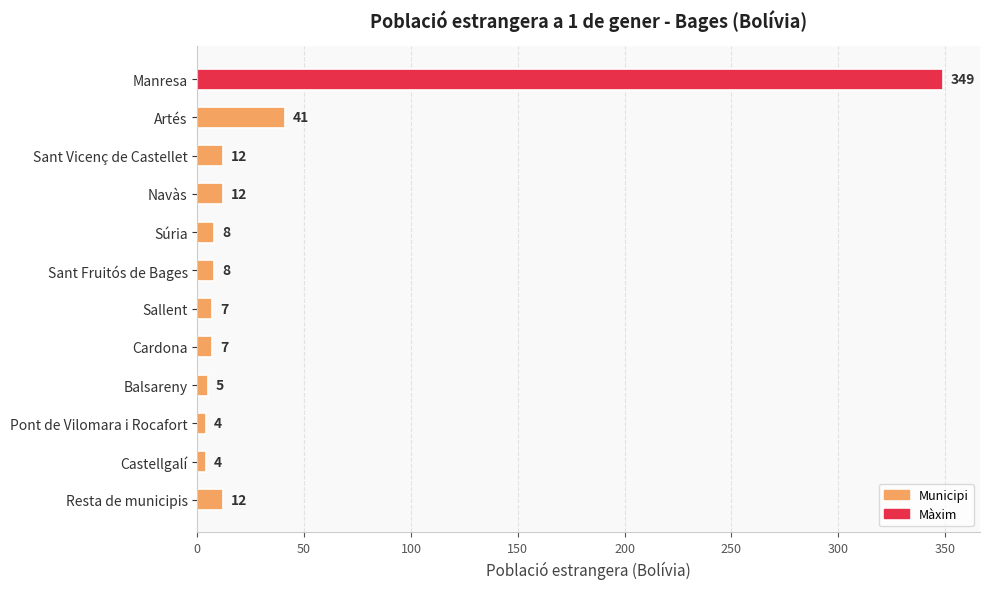

Where is the data nearest to the value 176?

Artés